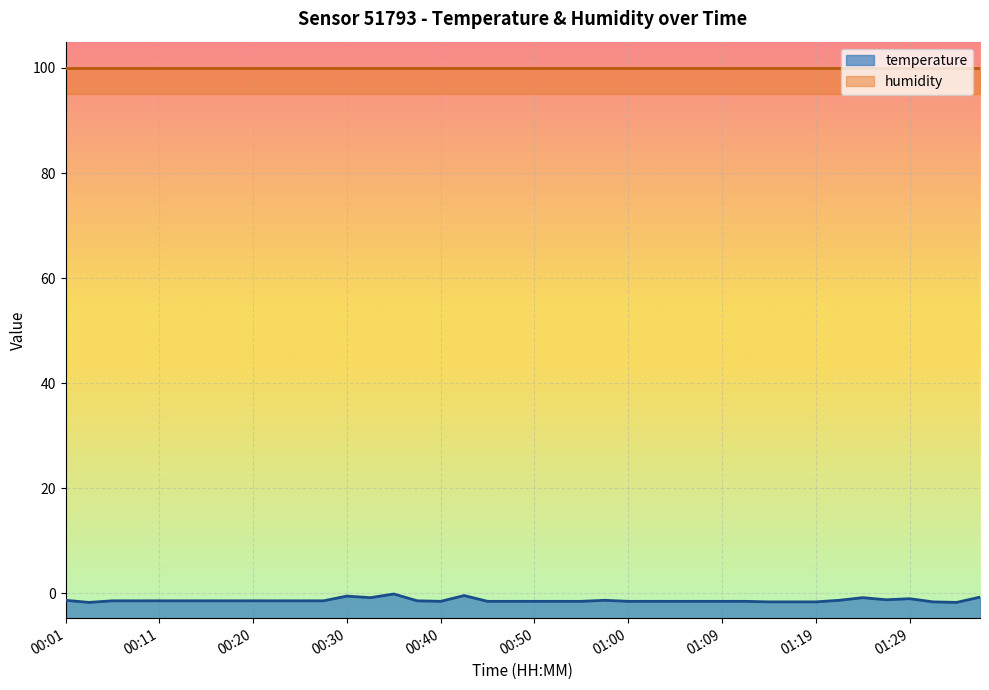

Rank the categories by value from highest to lowest.

00:35, 00:42, 00:30, 01:36, 00:33, 01:24, 01:29, 01:26, 00:01, 00:57, 01:22, 00:06, 00:08, 00:11, 00:13, 00:16, 00:18, 00:20, 00:23, 00:25, 00:28, 00:38, 00:40, 00:45, 00:48, 00:50, 00:52, 00:55, 01:00, 01:02, 01:05, 01:07, 01:09, 01:12, 01:14, 01:17, 01:19, 01:31, 00:03, 01:34